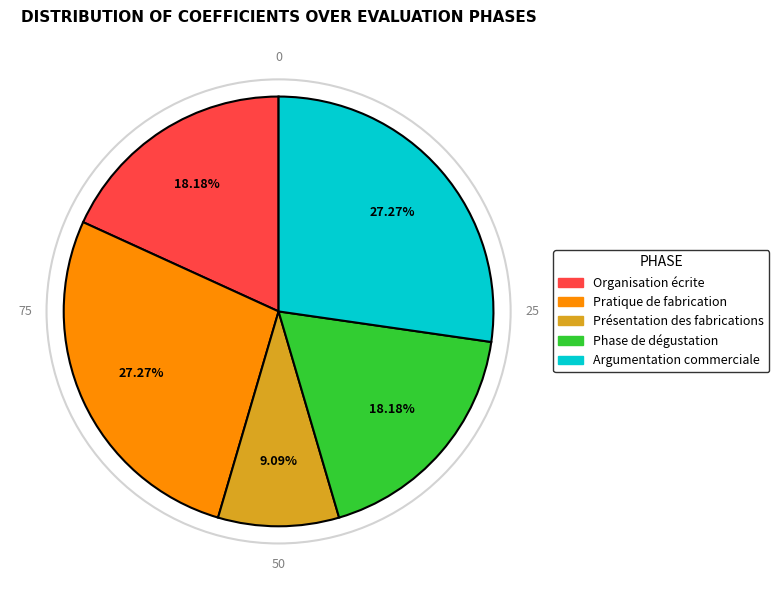

Is there any slice that represents more than half of the pie?

No